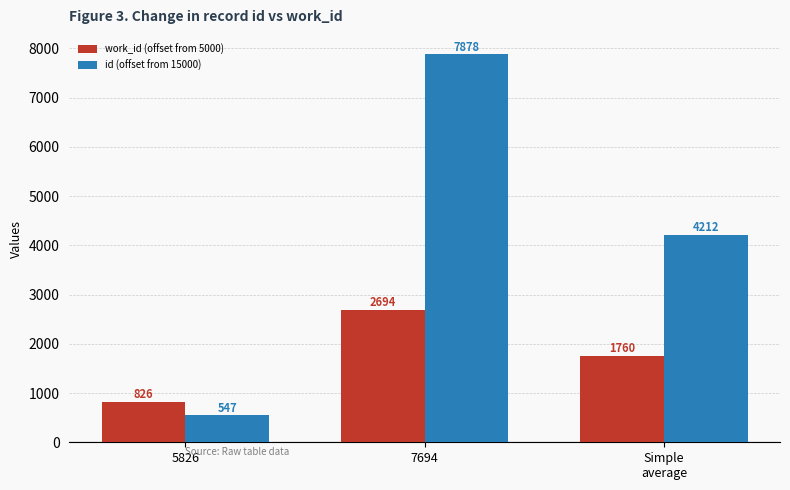

Is the value of id (offset from 15000) at 5826 greater than the value of work_id (offset from 5000) at 5826?

No